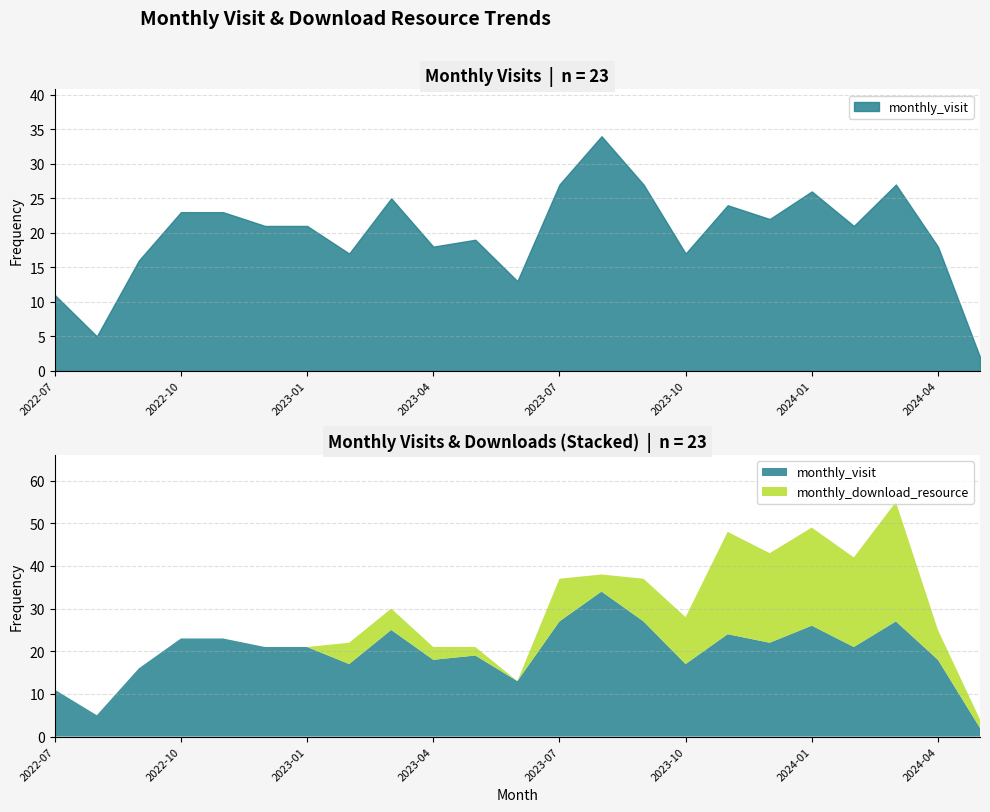

How many times do monthly_download_resource and monthly_visit cross each other?

1